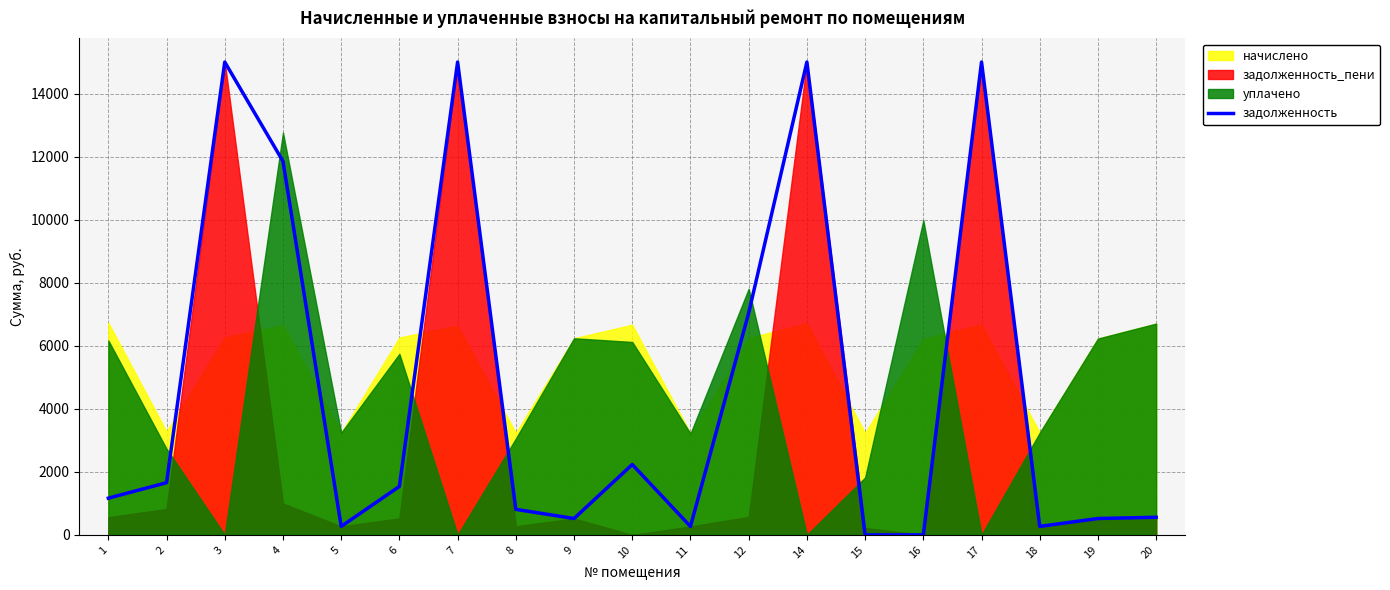

How many lines are shown in the chart?

1